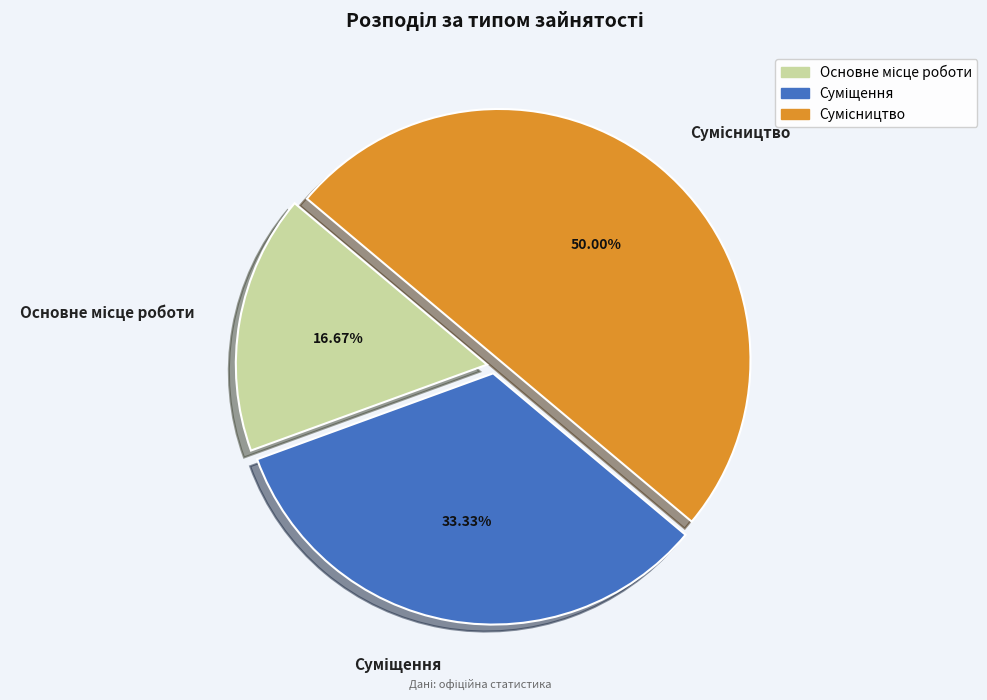

Does any single category account for the majority?

No